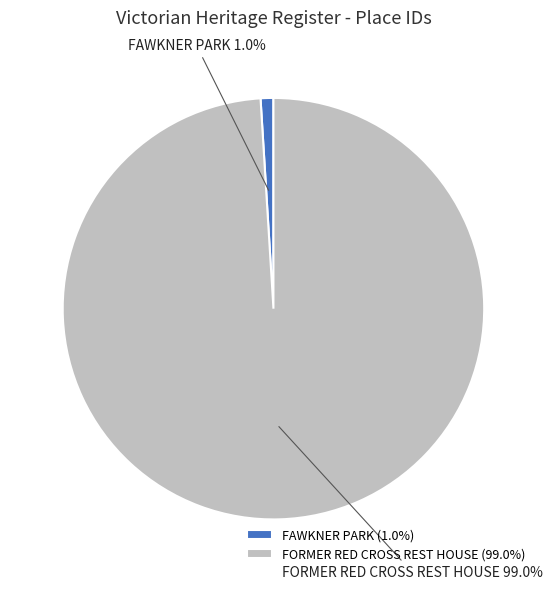

To the nearest percent, what percentage of the pie is FORMER RED CROSS REST HOUSE?

99%